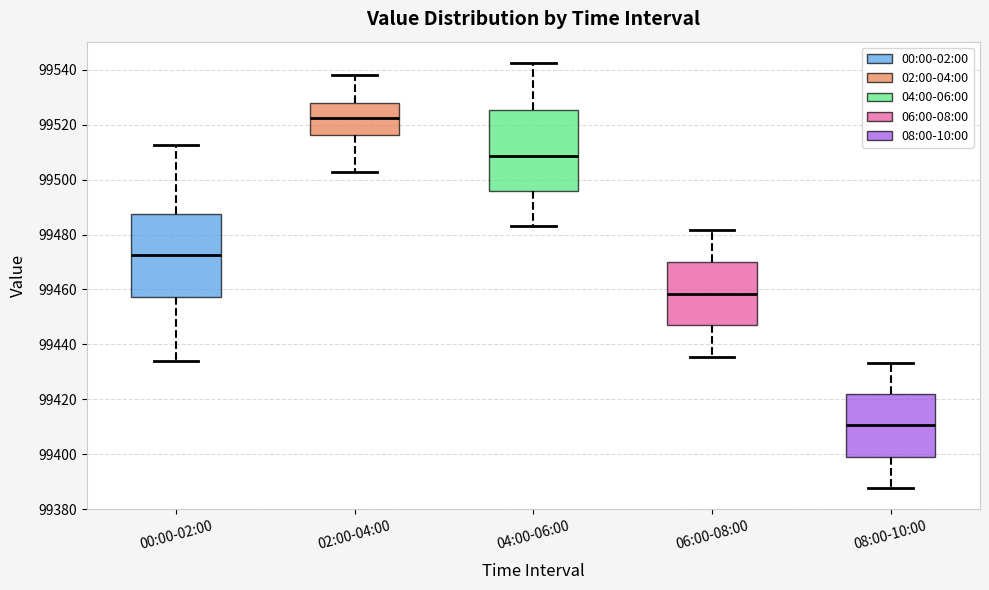

Reading left to right, transcribe this box plot: for each box, give where its median line is, the range the box spans, and where its two whiskers end, as read against the y-axis. The values are not printed on the chart, so give them approximately, as read against the axis.

00:00-02:00: median 99472, box 99458 to 99488, whiskers 99434 to 99512
02:00-04:00: median 99522, box 99516 to 99528, whiskers 99502 to 99538
04:00-06:00: median 99508, box 99496 to 99526, whiskers 99484 to 99542
06:00-08:00: median 99458, box 99448 to 99470, whiskers 99436 to 99482
08:00-10:00: median 99410, box 99398 to 99422, whiskers 99388 to 99434